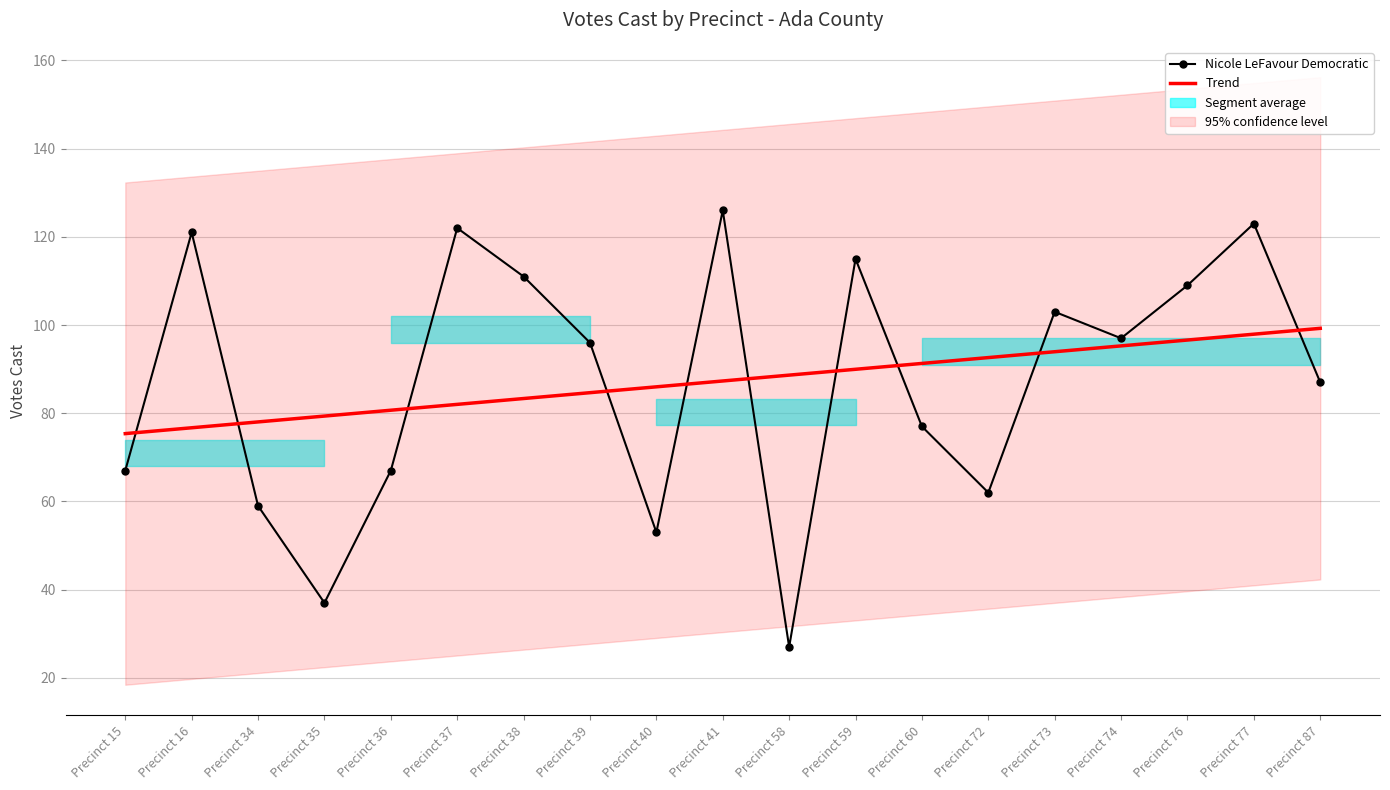

Where do Nicole LeFavour Democratic and Trend first cross each other?

Precinct 15 and Precinct 16